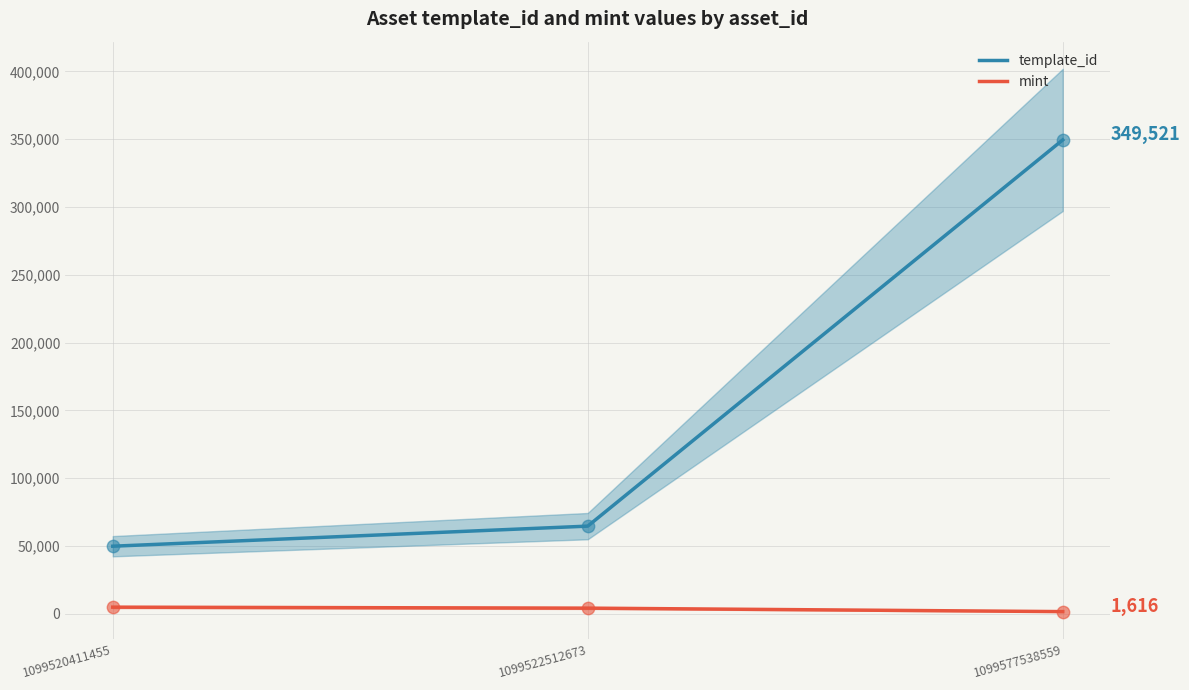

Which series contains the lowest Y value?

mint